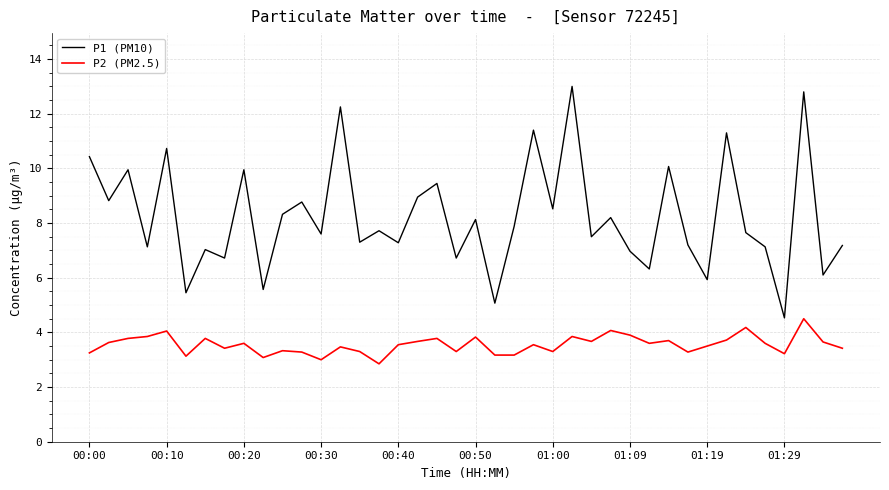

Which series has the largest total across all categories?

P1 (PM10)